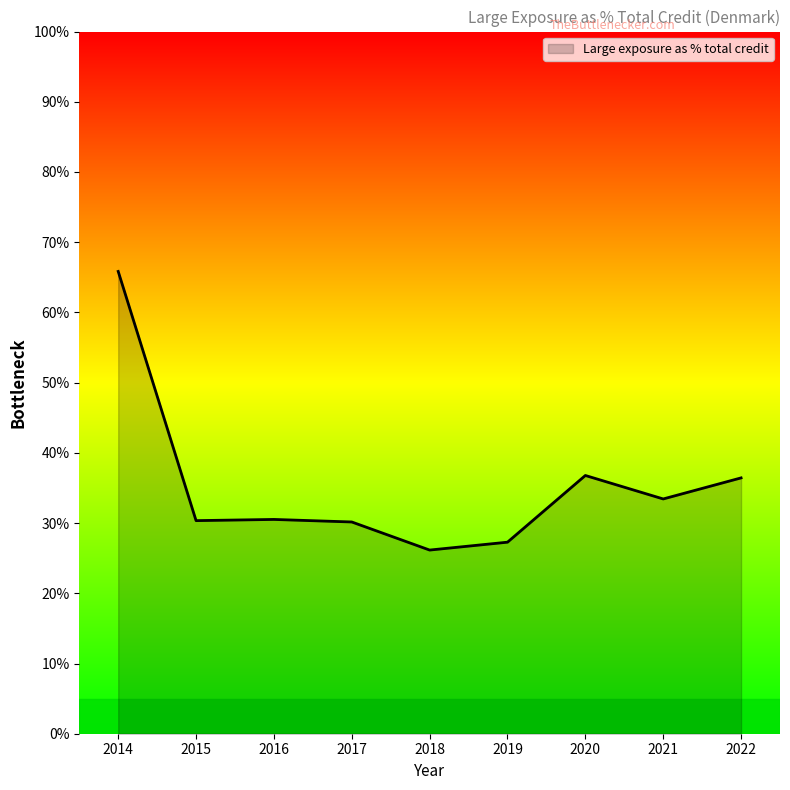

What is the difference between the maximum and minimum values?

39.7